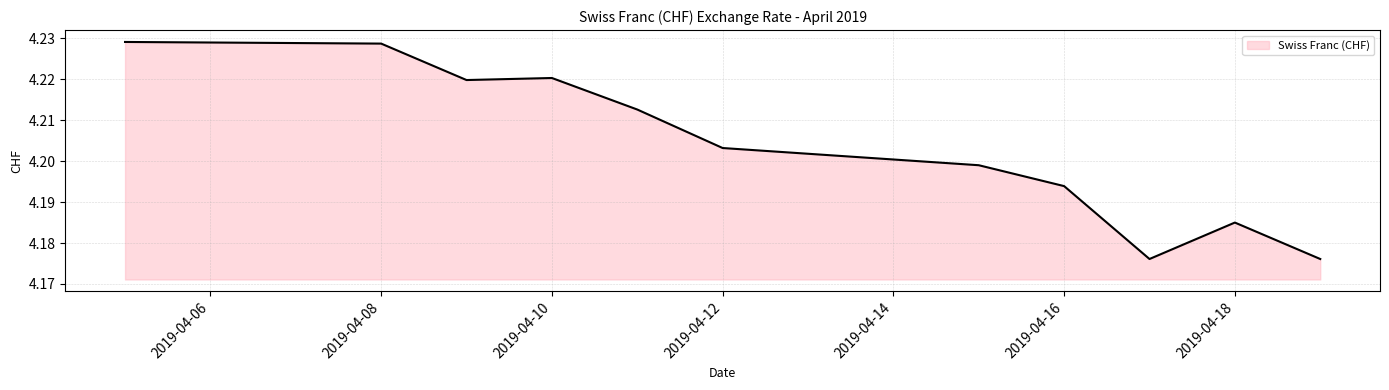

Count the values in the range 4 to 5.

11